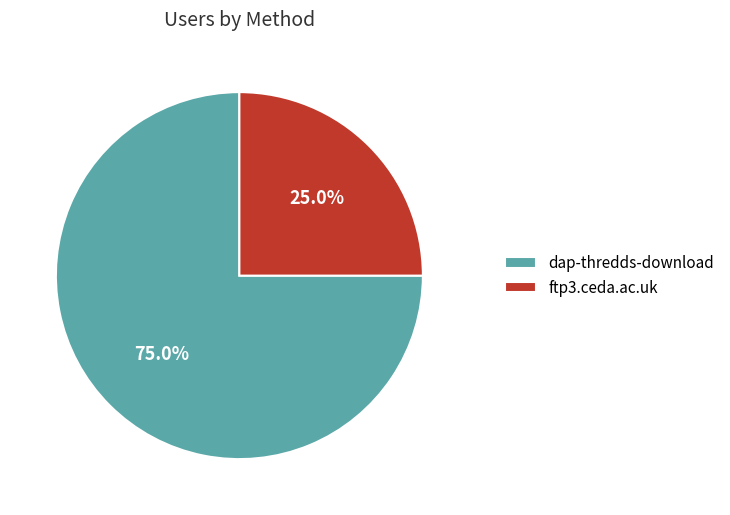

To the nearest percent, what percentage of the pie is dap-thredds-download?

75%